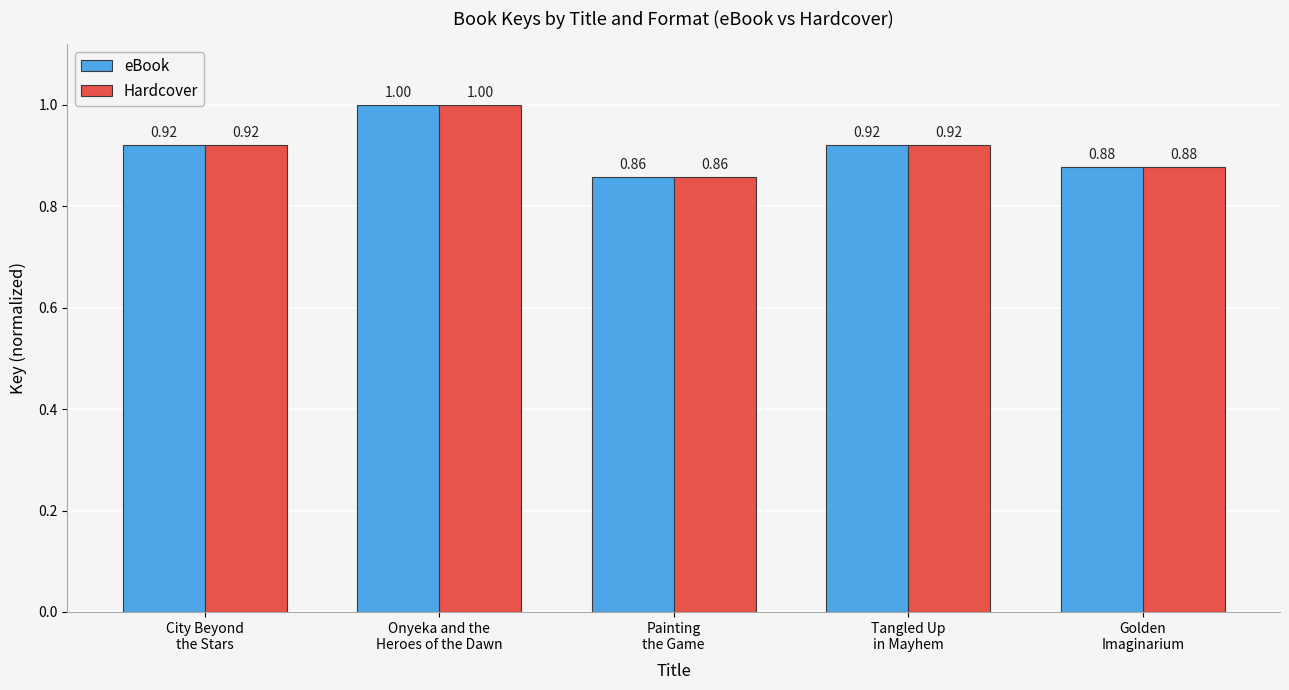

What is the sum of all eBook values?

4.6